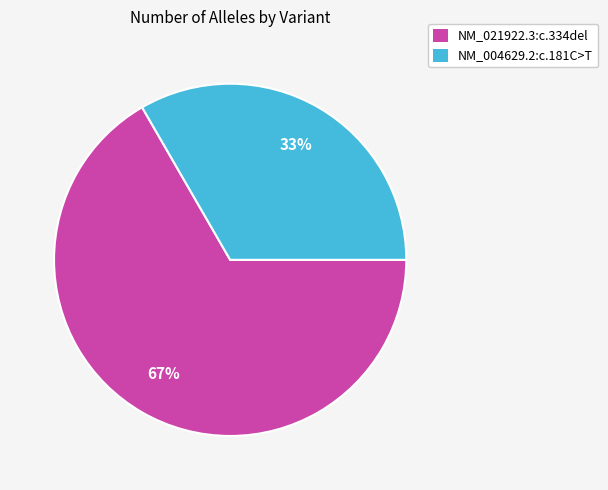

Which slice is the largest?

NM_021922.3:c.334del